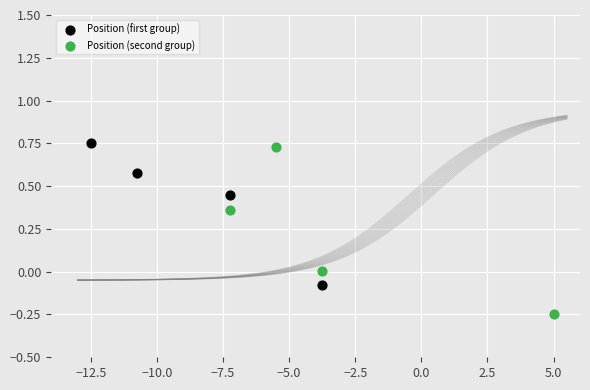

Which series contains the lowest Y value?

Position (second group)